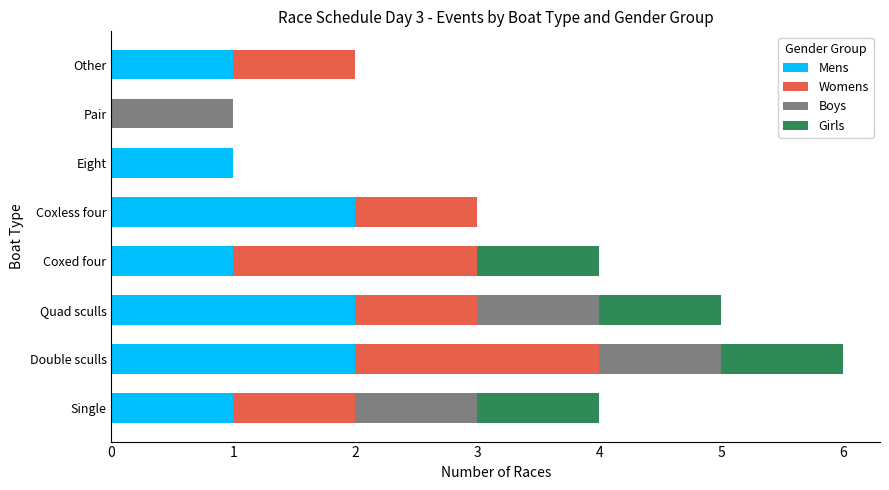

True or false: Mens has a value of 1 at Eight.

True